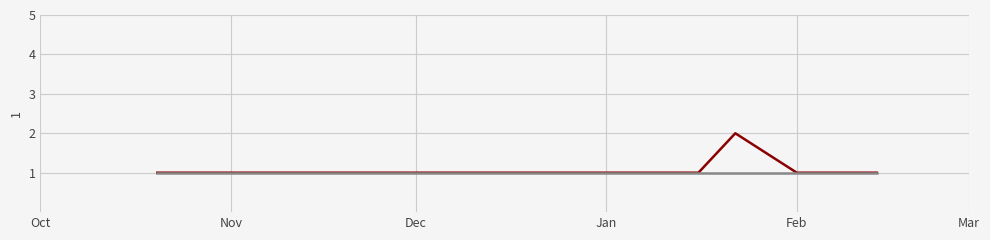

What is the label of the 7th point from the right?

Jan